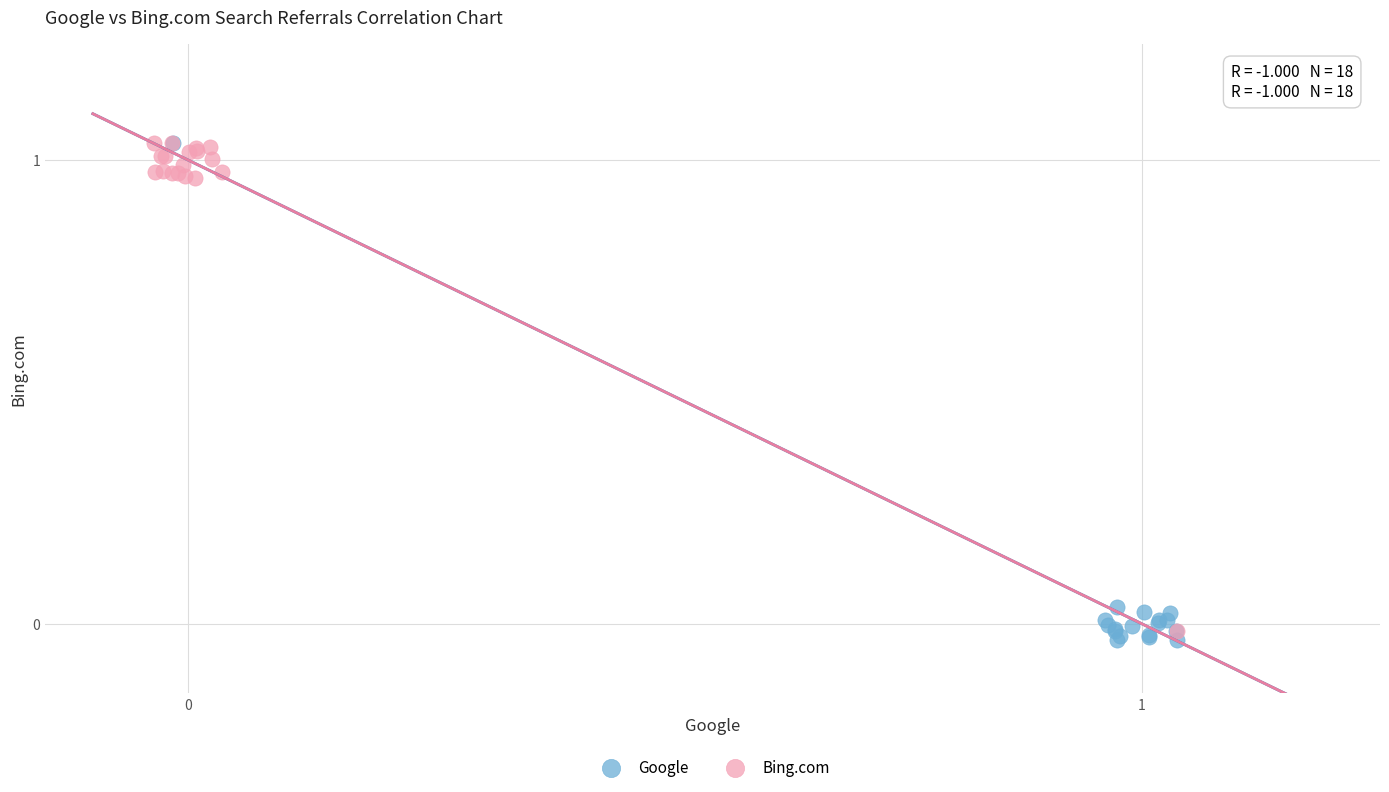

What are all the series names shown in the legend?

Google, Bing.com